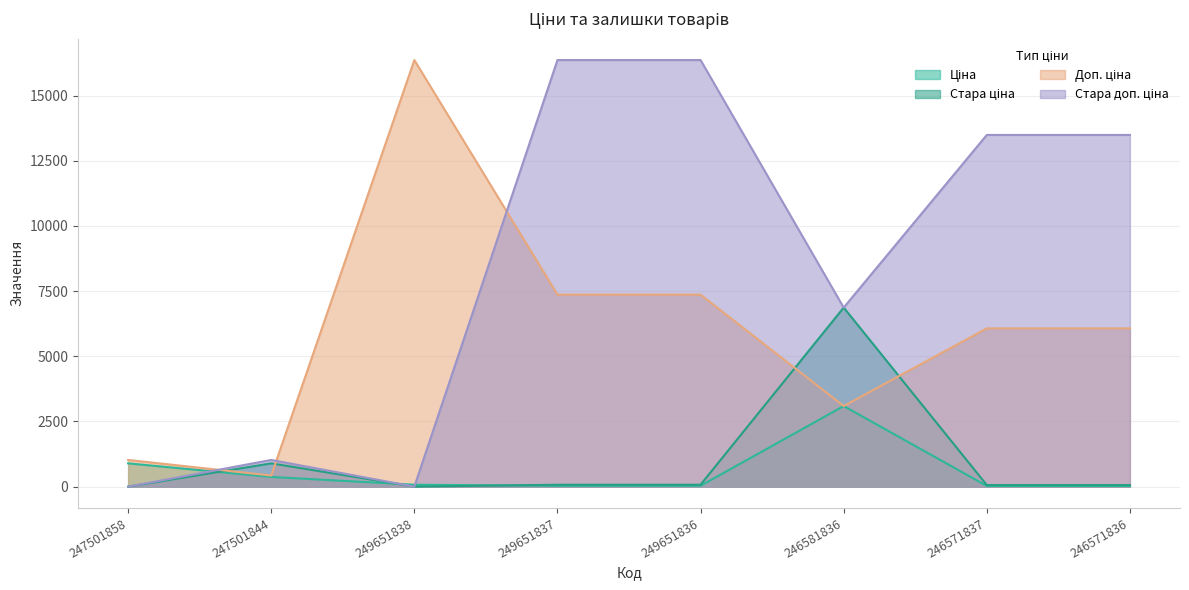

How many times do Доп. ціна and Стара ціна cross each other?

4